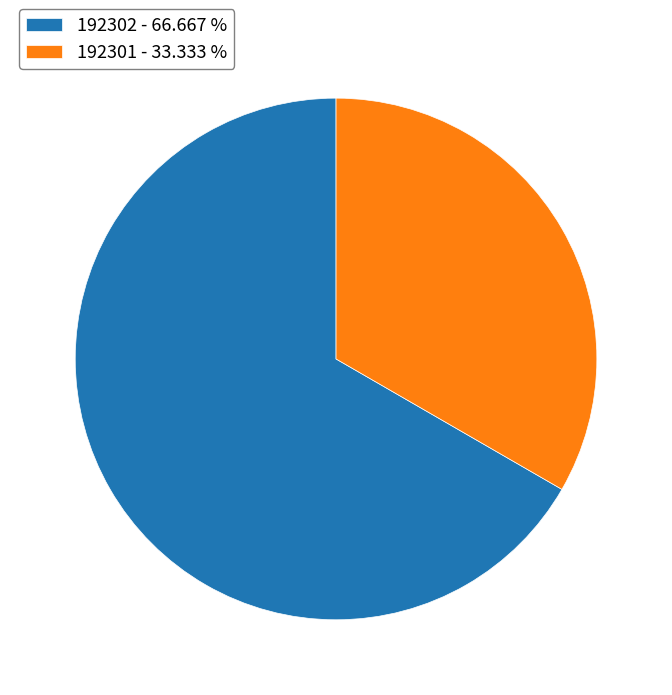

Approximately how many times larger is the value at 192301 compared to 192302?

0.5